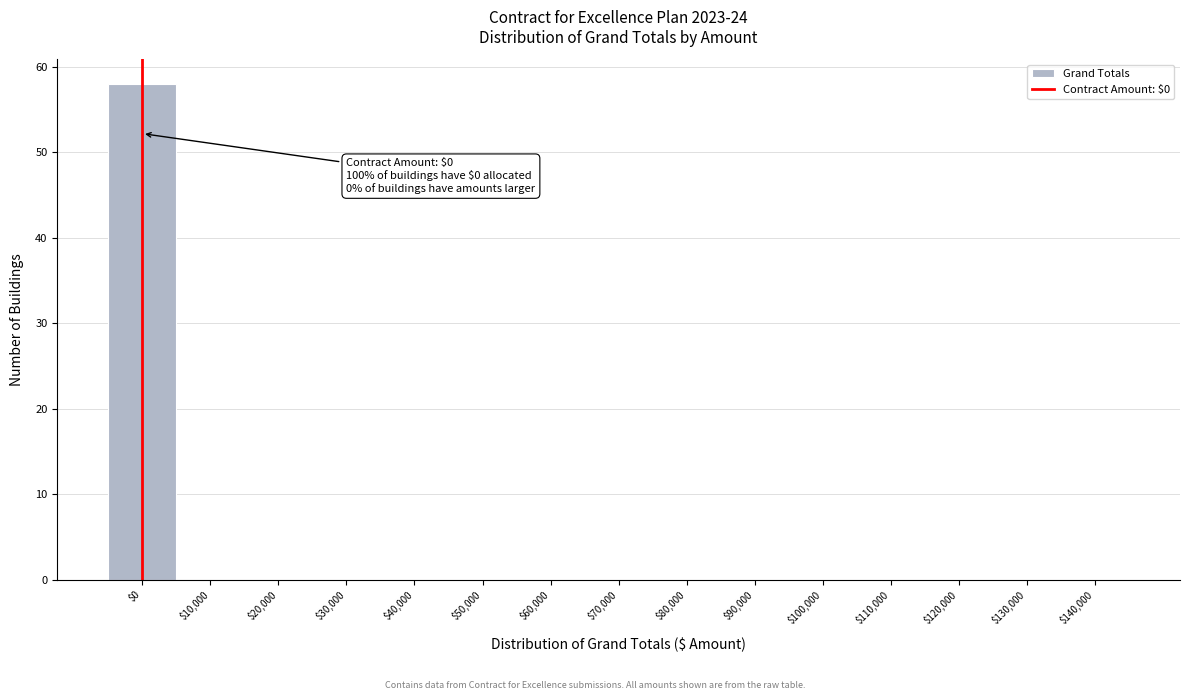

The value at $40,000 is 0. True or false?

True